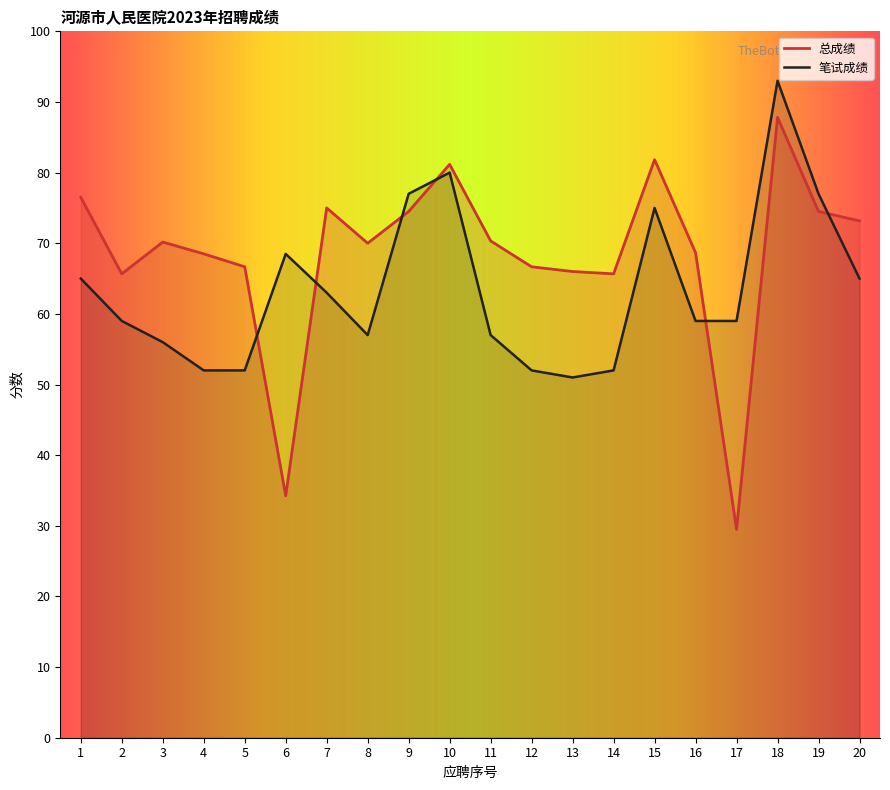

Read the 笔试成绩 value at 20.

65.0